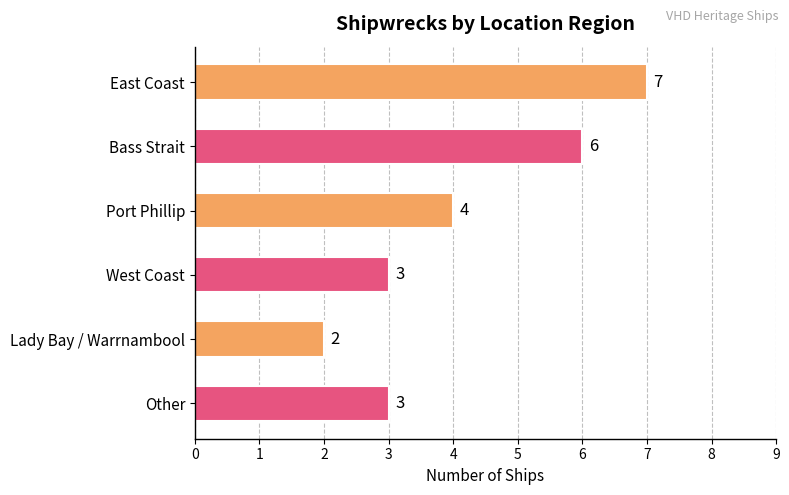

Is it true that the value at Bass Strait is 8?

False